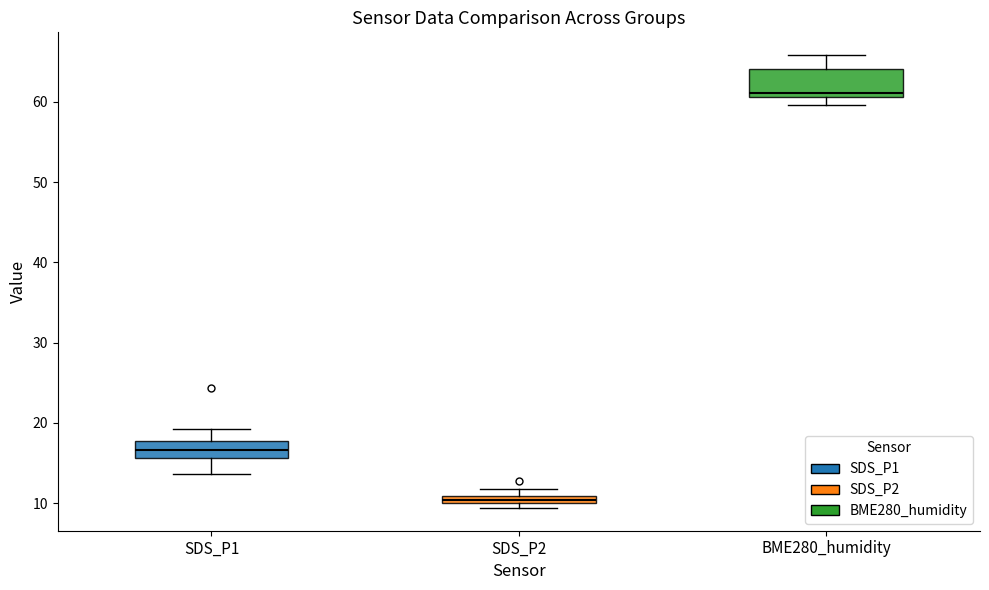

Where does the upper whisker of the box for BME280_humidity end on the y-axis? The values are not printed on the chart, so give them approximately, as read against the axis.

66